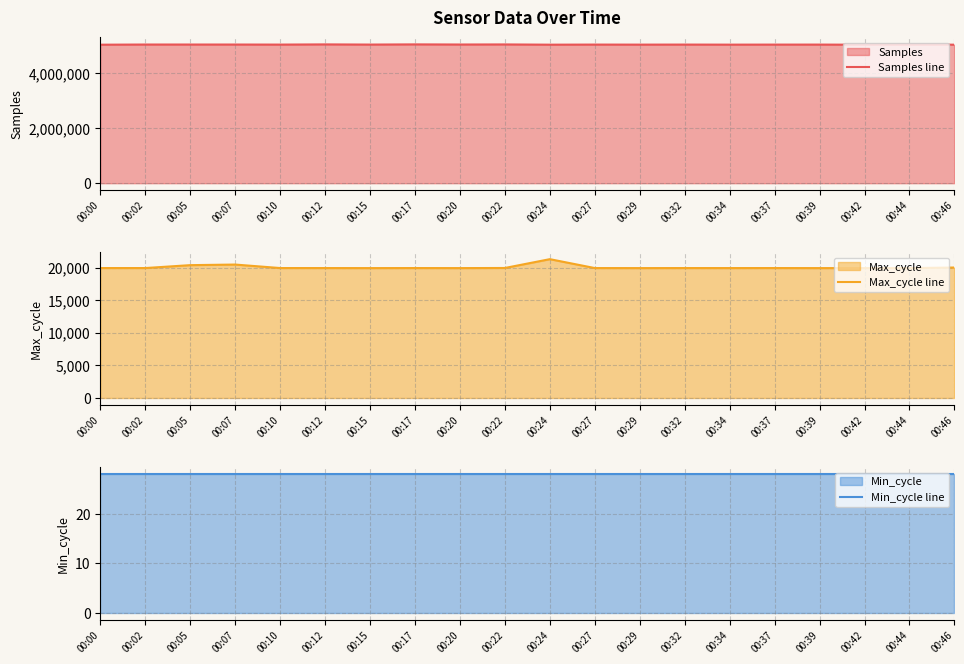

Which series has the widest spread of values?

Samples line